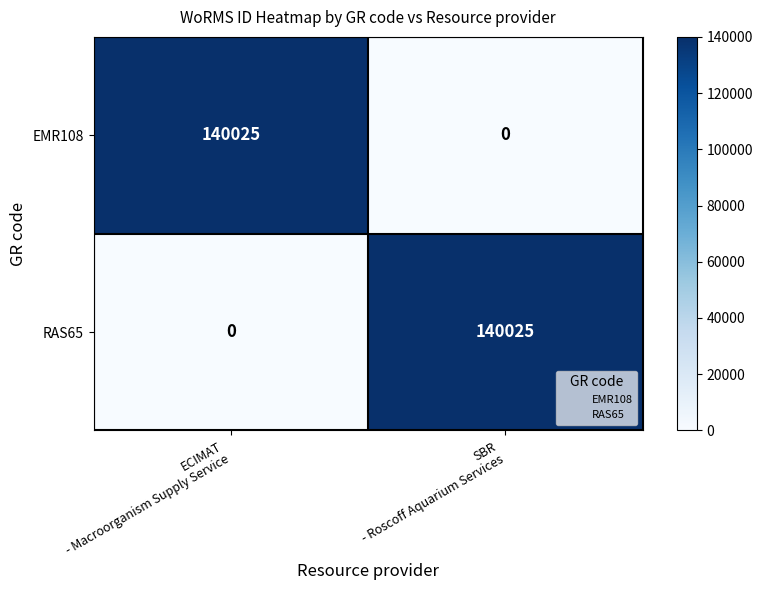

What is the difference between the highest and lowest values at ECIMAT
- Macroorganism Supply Service?

140025